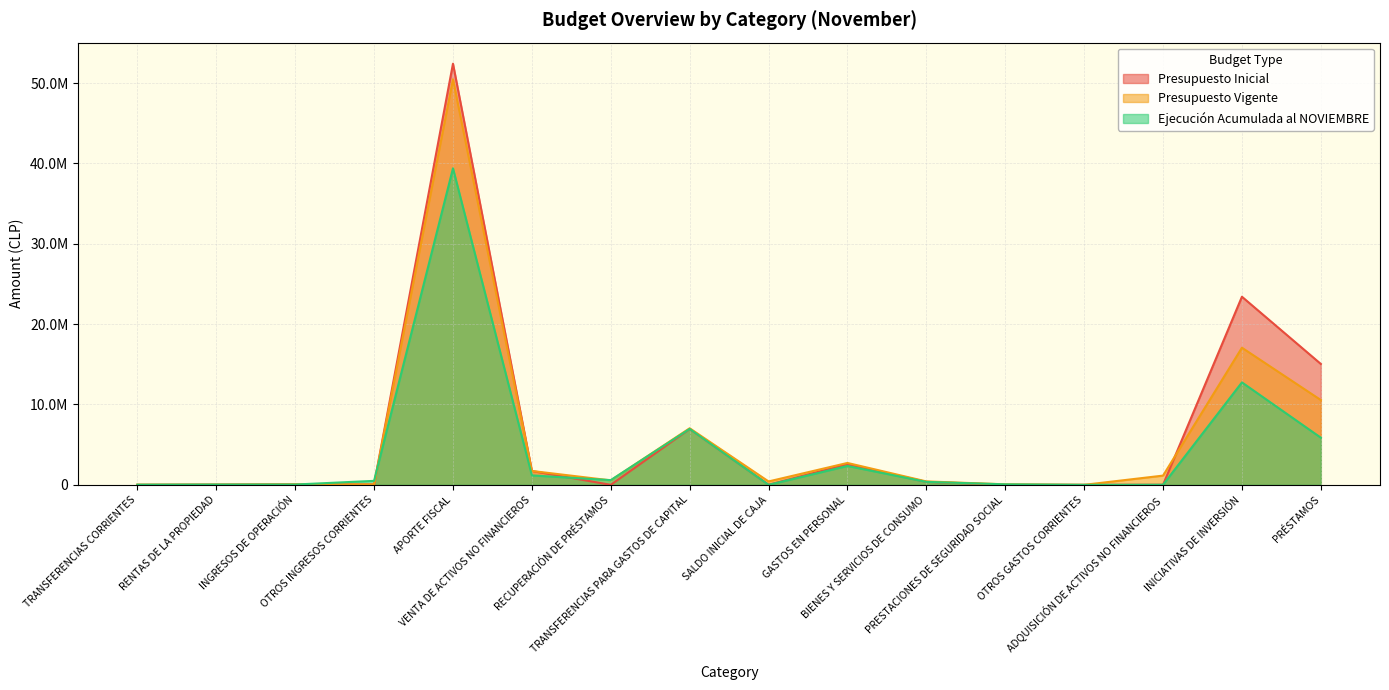

What is the sum of the Presupuesto Inicial values at INICIATIVAS DE INVERSIÓN and VENTA DE ACTIVOS NO FINANCIEROS?

25140022